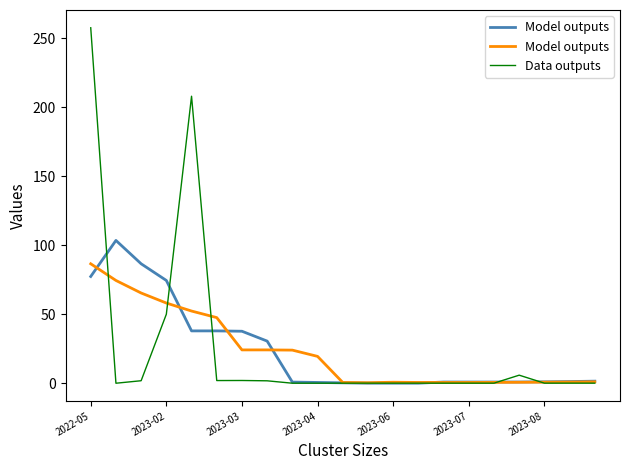

Is it true that Data outputs equals 0.0 at 2023-08?

True